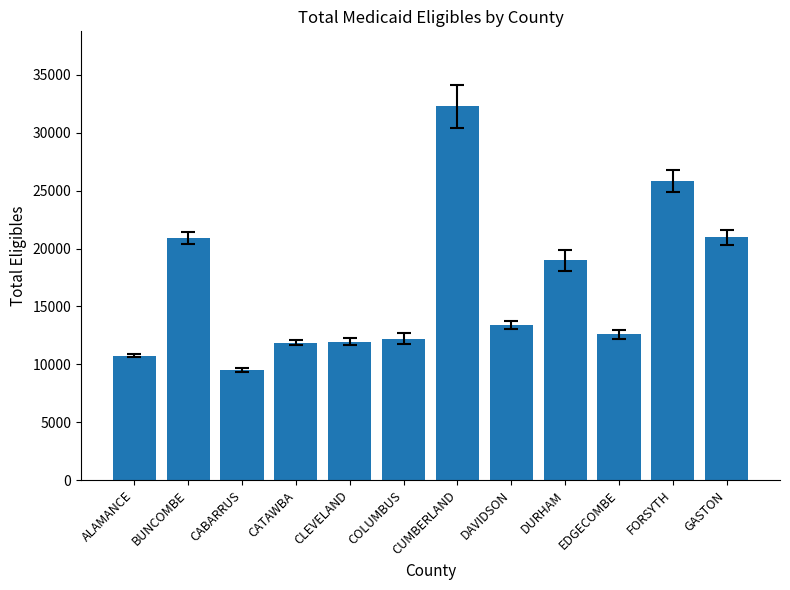

What is the greatest value displayed?

32307